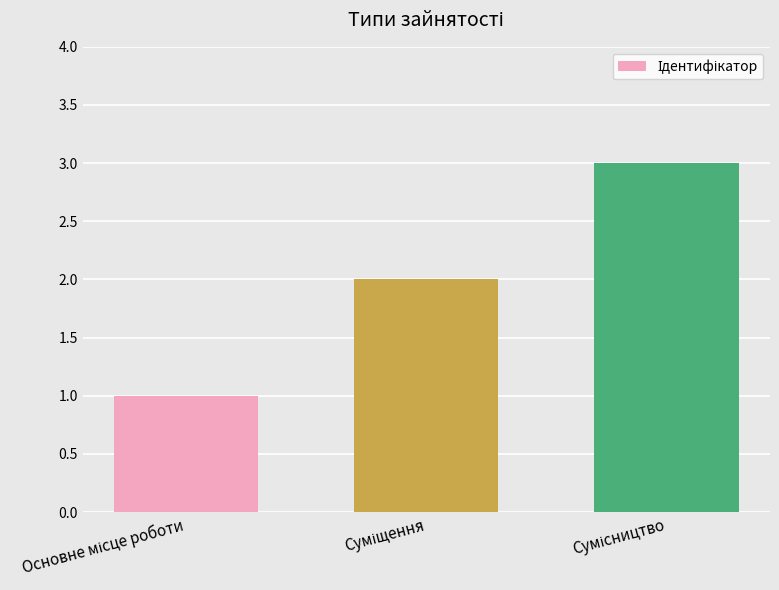

What is the maximum value shown in the chart?

3